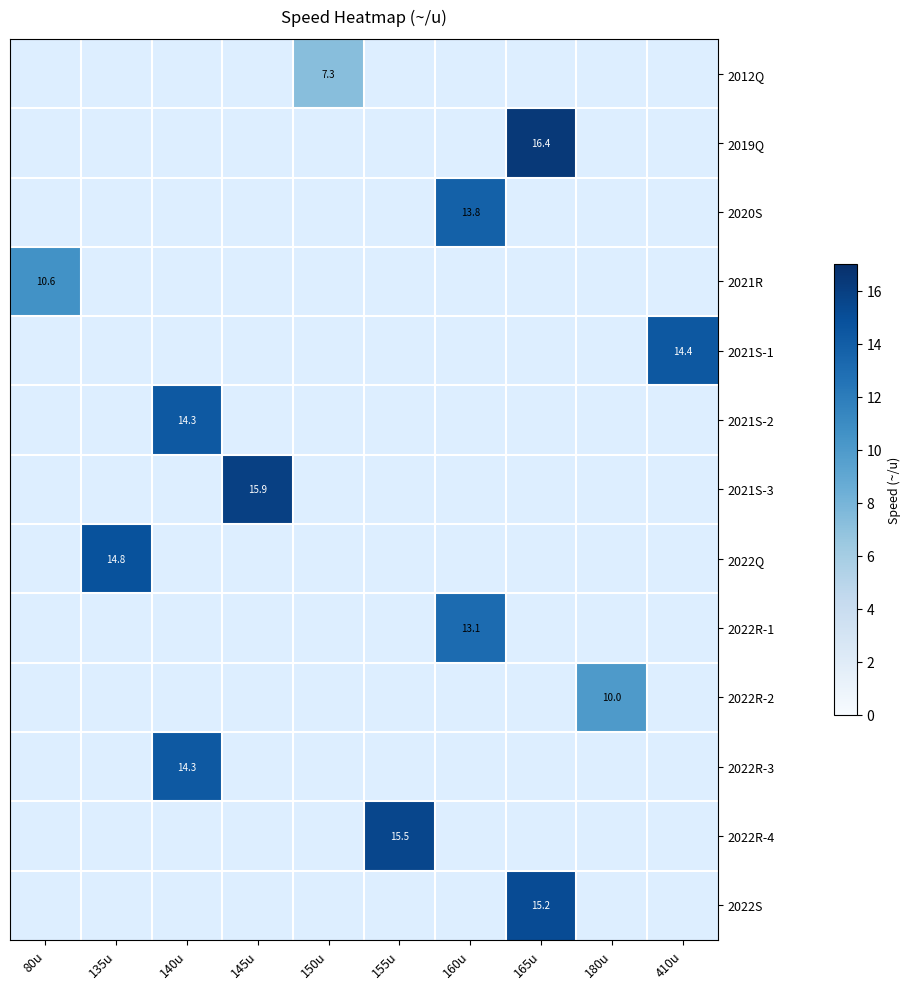

The value of 2021S-3 at 145u is 9.6. True or false?

False